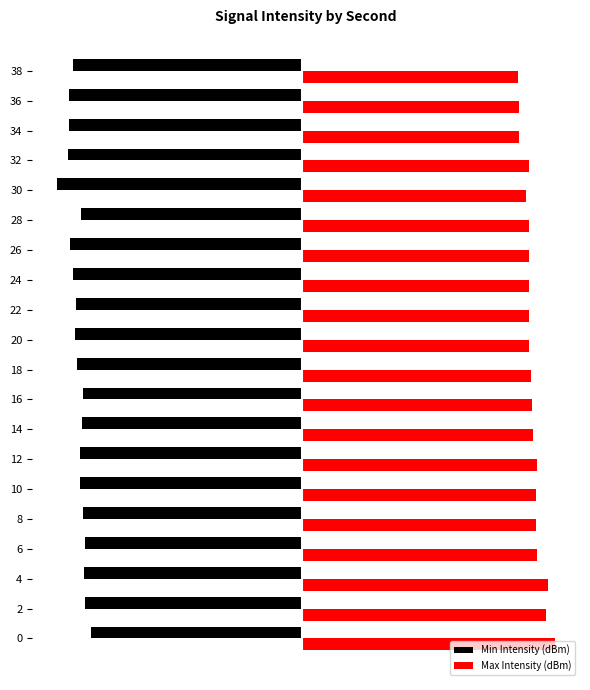

What position from the left is −200?

1